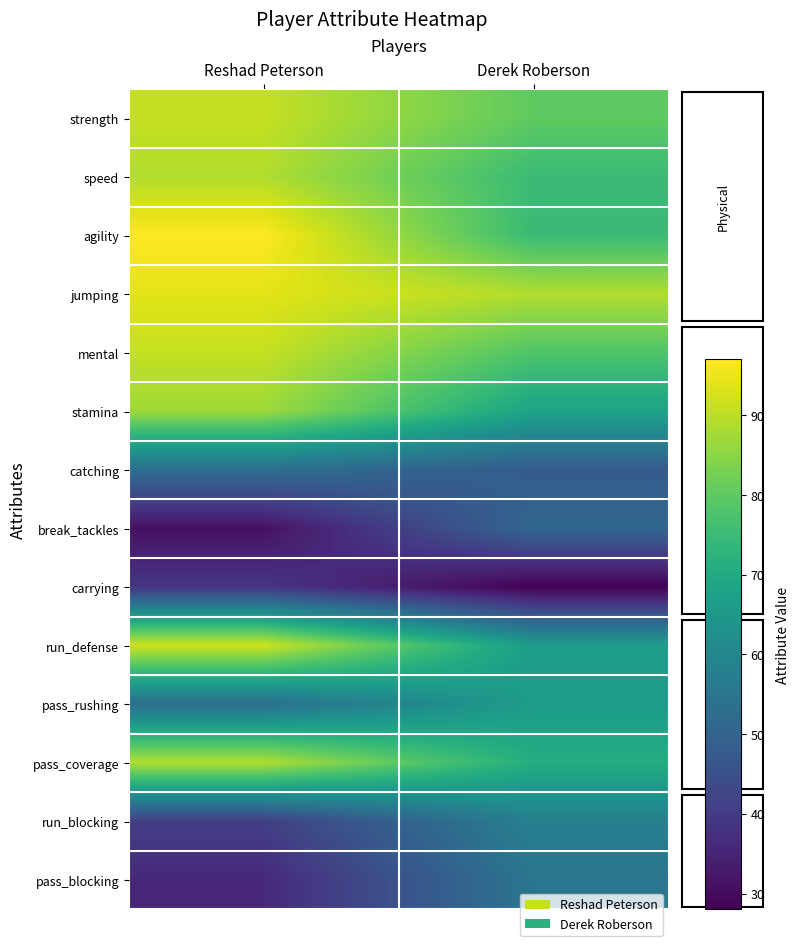

What is the minimum value shown in the chart?

28